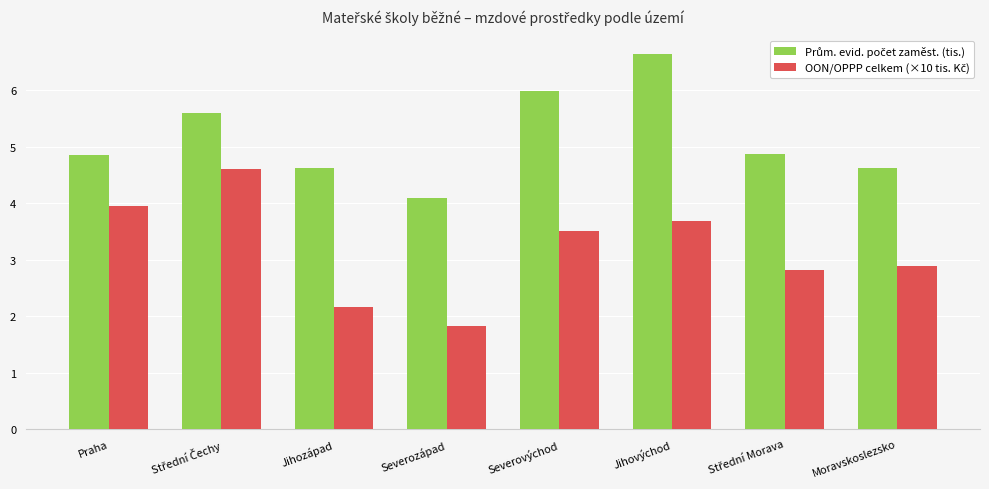

At which category does the chart reach its minimum across all series?

Severozápad